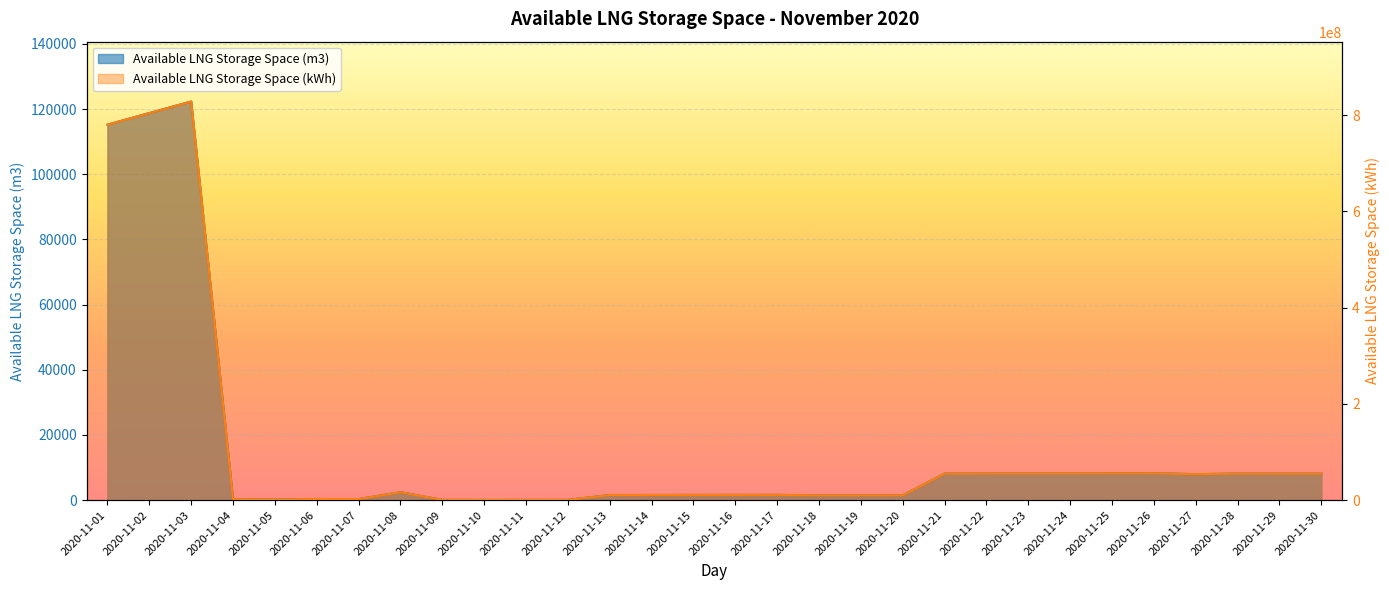

Rank the categories by Available LNG Storage Space (m3) value from lowest to highest.

2020-11-10, 2020-11-11, 2020-11-09, 2020-11-12, 2020-11-05, 2020-11-04, 2020-11-07, 2020-11-06, 2020-11-18, 2020-11-19, 2020-11-20, 2020-11-13, 2020-11-14, 2020-11-15, 2020-11-16, 2020-11-17, 2020-11-08, 2020-11-27, 2020-11-28, 2020-11-29, 2020-11-30, 2020-11-21, 2020-11-22, 2020-11-23, 2020-11-24, 2020-11-25, 2020-11-26, 2020-11-01, 2020-11-02, 2020-11-03